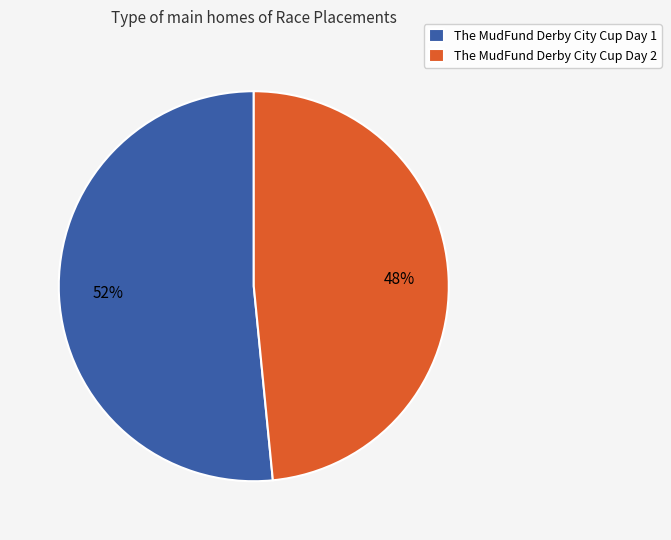

To the nearest percent, what percentage of the pie is The MudFund Derby City Cup Day 2?

48%